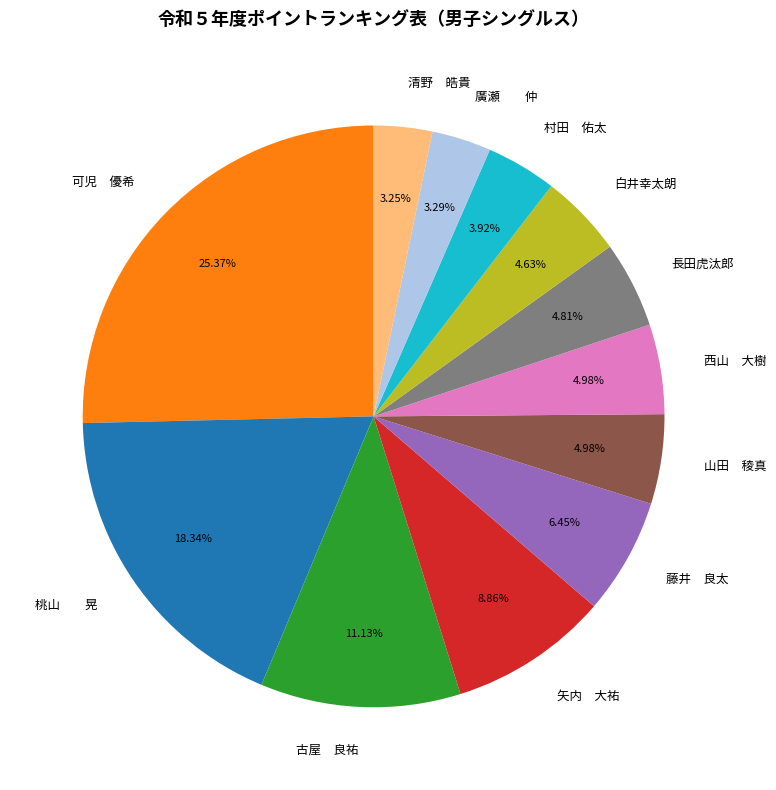

Does 村田 佑太 account for over 50% of the chart?

No